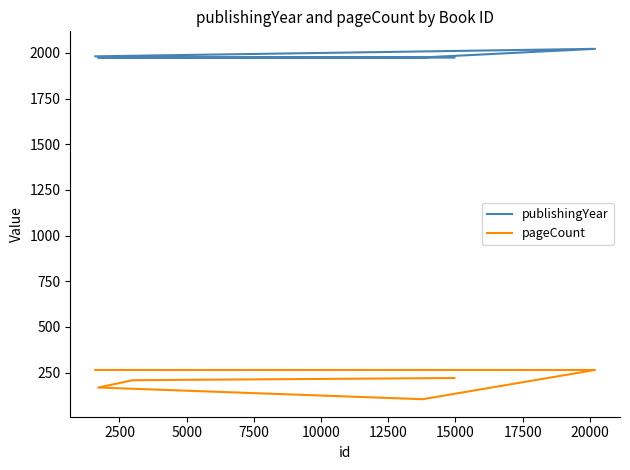

True or false: publishingYear and pageCount cross at least once.

False